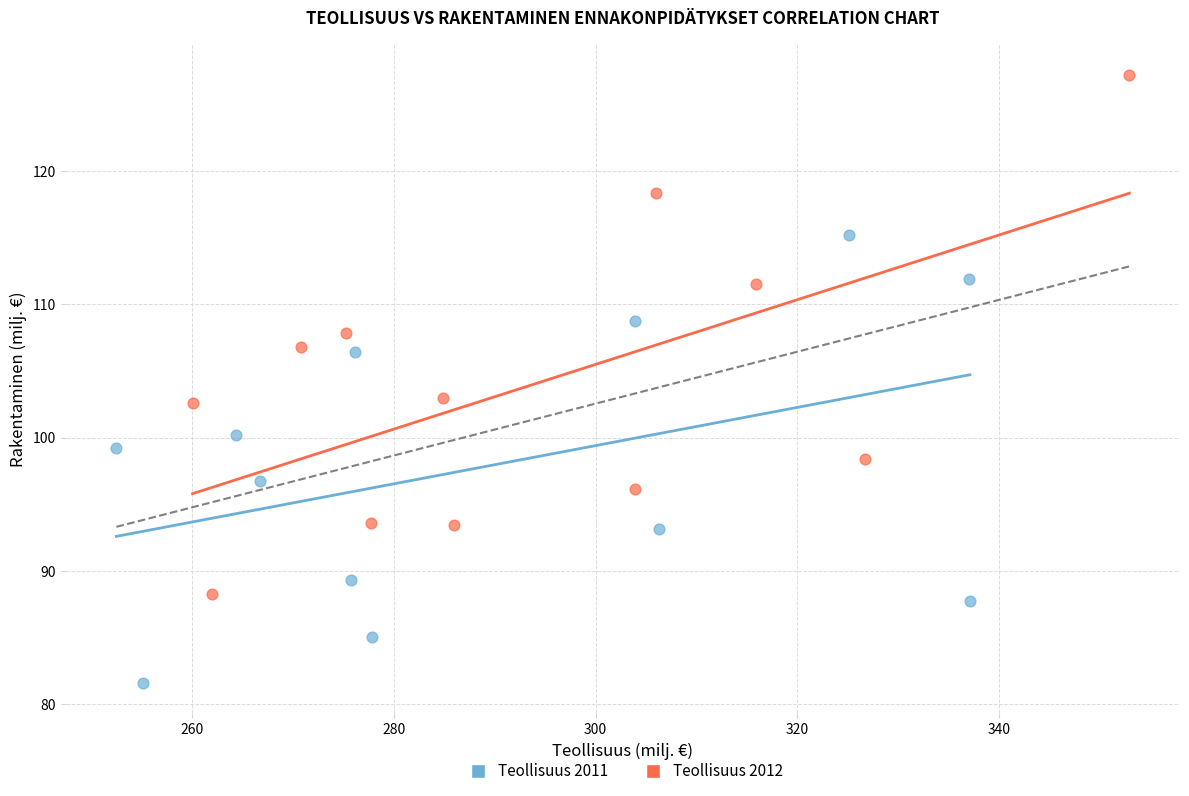

Which series has the largest Y range (max minus min)?

Teollisuus 2012